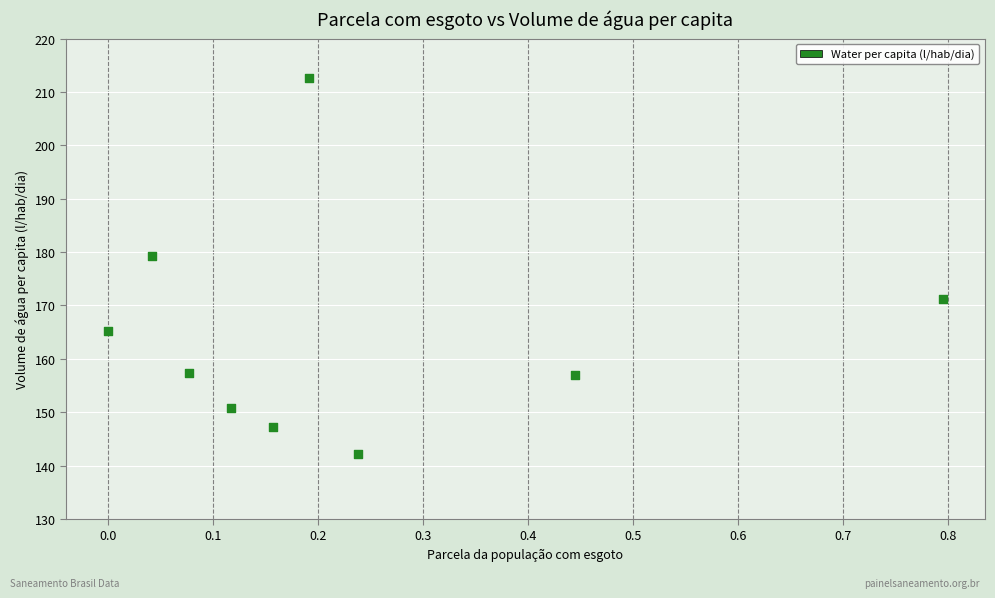

What Y value in the scatter plot is closest to 177?

179.3